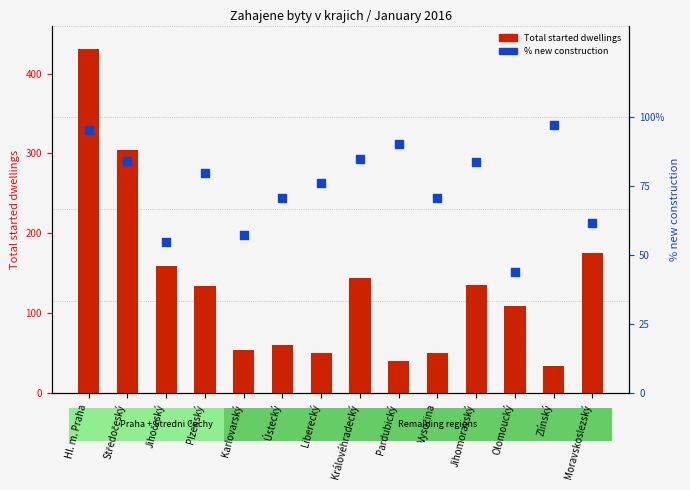

Which series reaches the minimum Y coordinate?

Total started dwellings